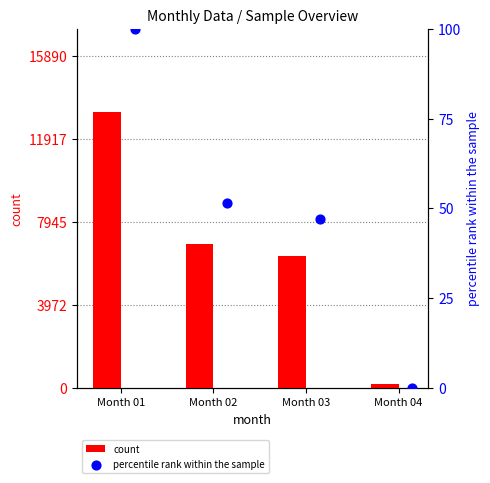

At how many categories does at least one series exceed 9274?

1